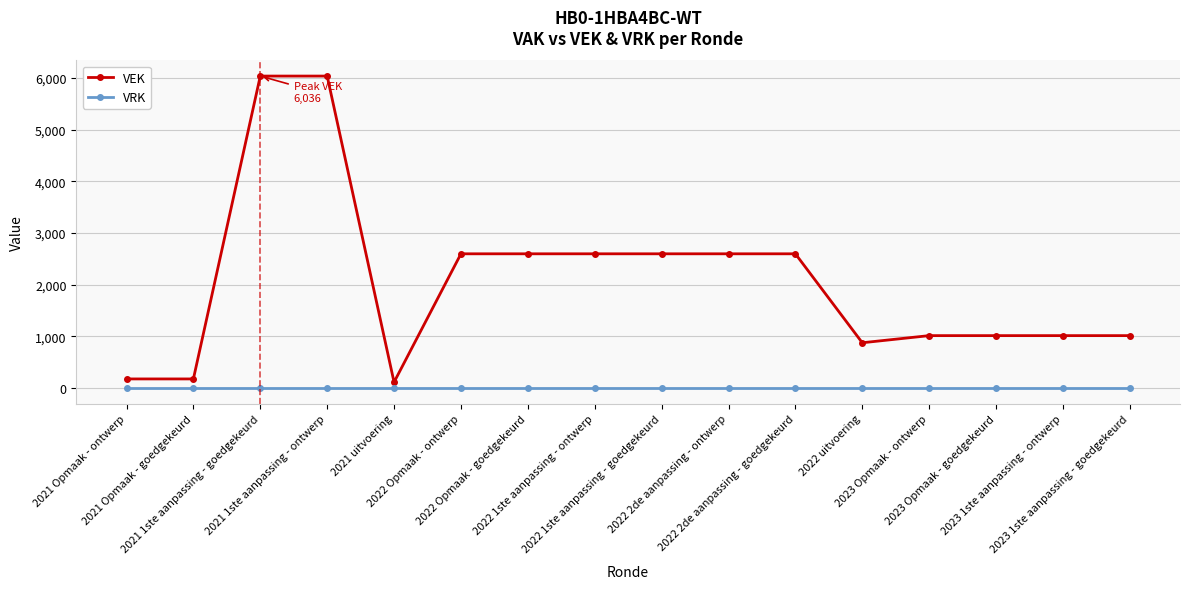

What is the difference between the maximum and minimum values in the VEK series?

5923